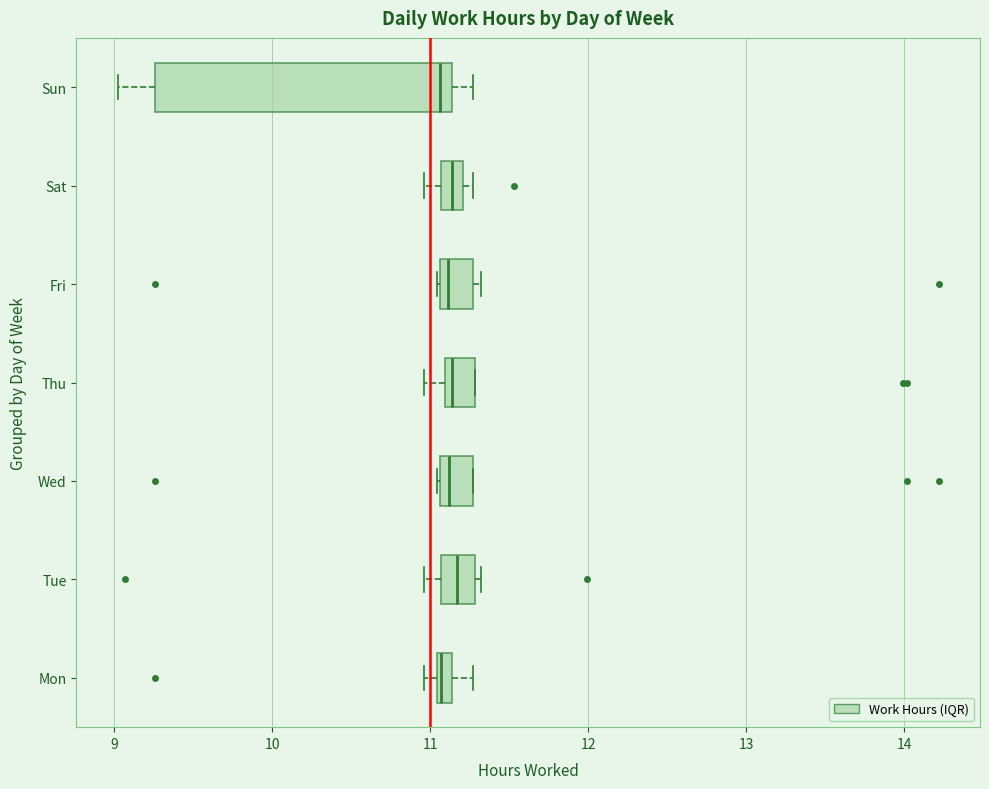

Which box is the widest, from its left edge to its right edge?

Sun